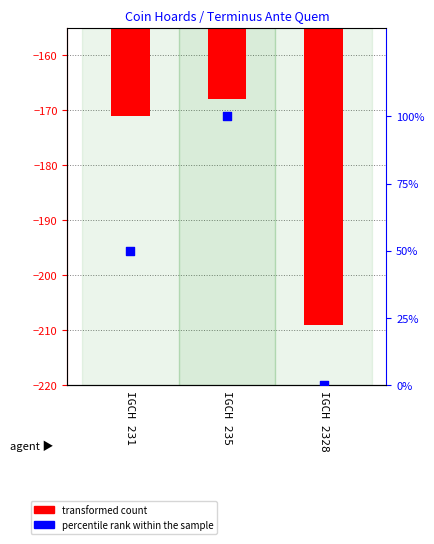

At which category is the sum across all series the highest?

IGCH 235